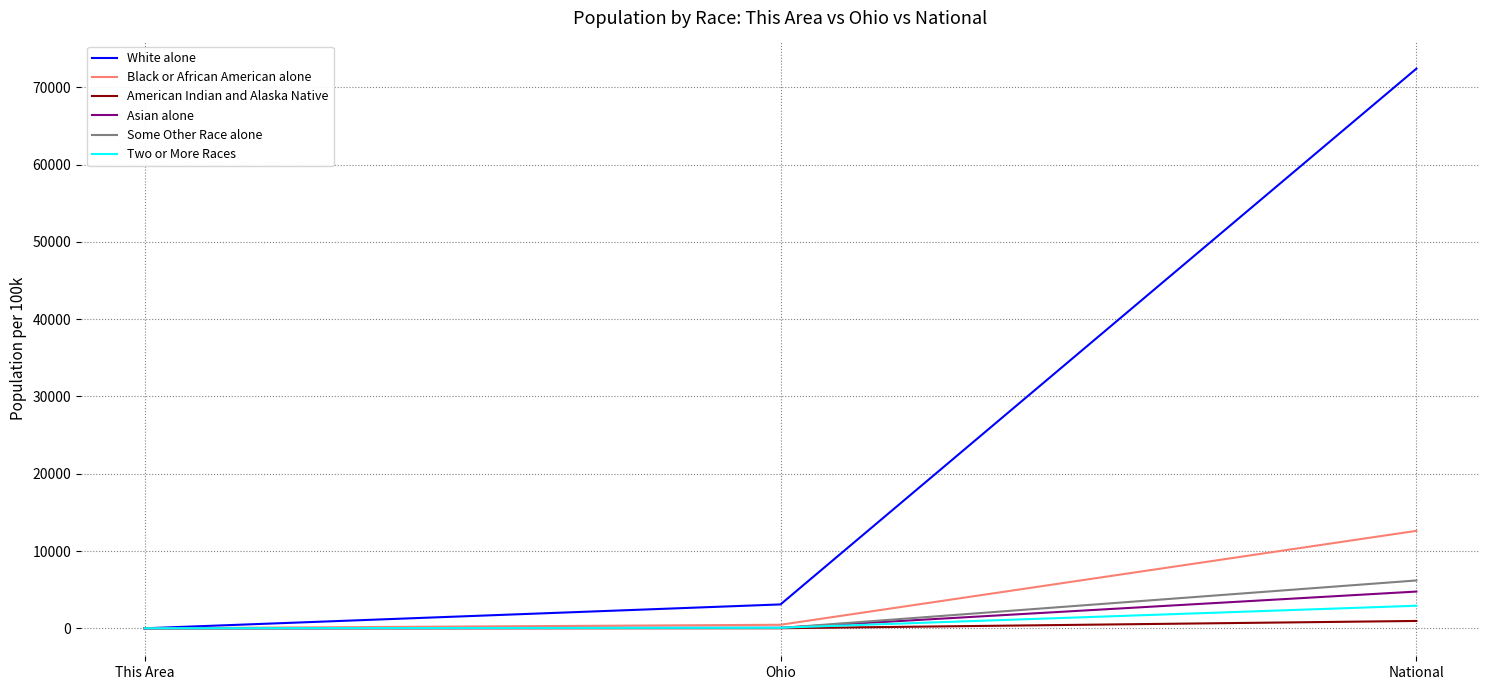

What is the maximum value for White alone?

72407.0